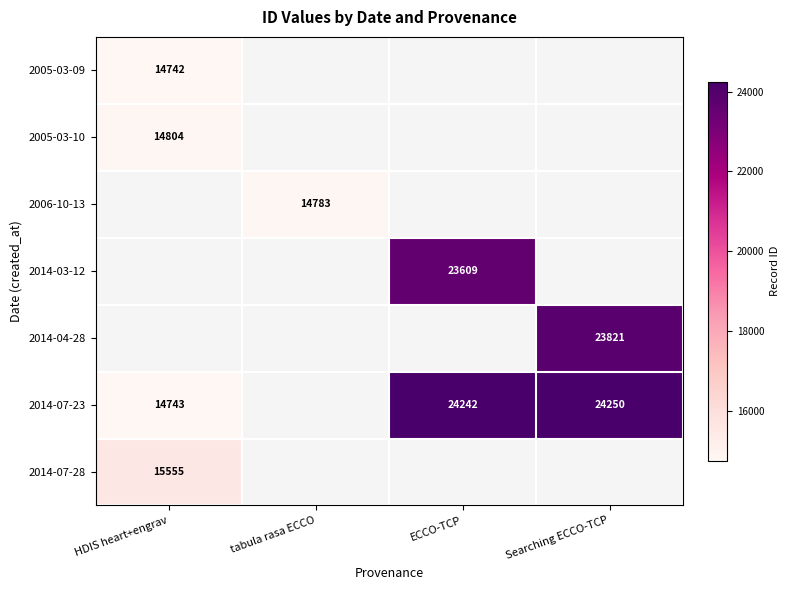

At which label is 2014-07-28 closest to 15555?

HDIS heart+engrav